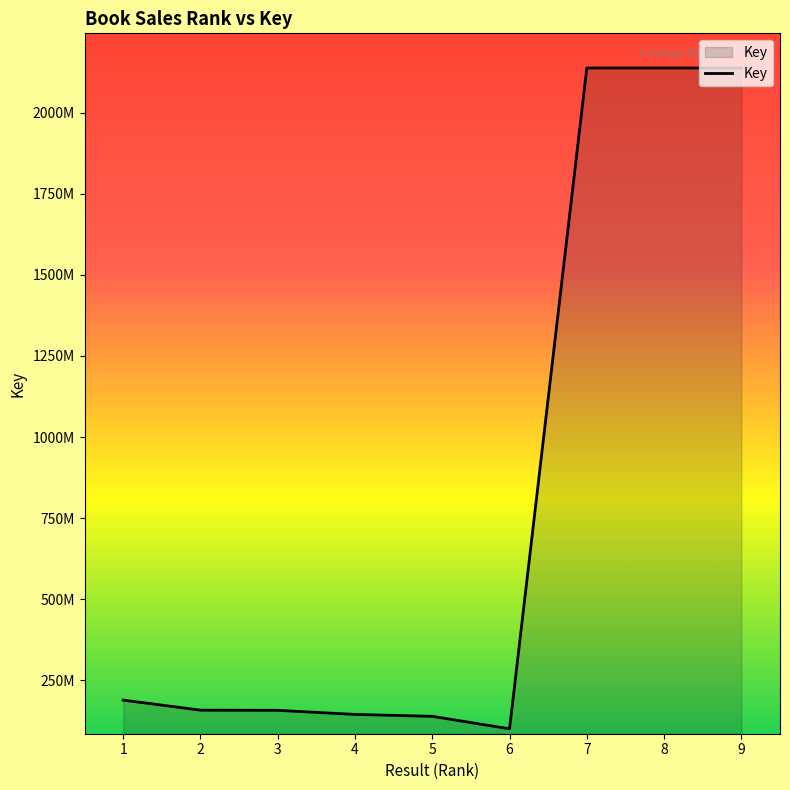

True or false: the data shows 249406193 at 2.

False